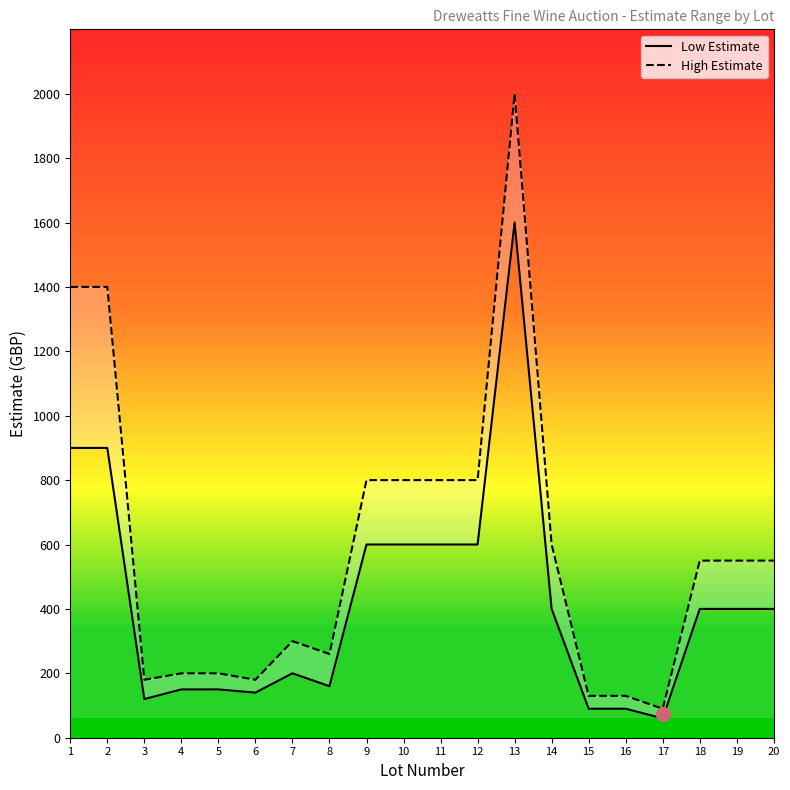

What is the minimum value shown in the chart?

60